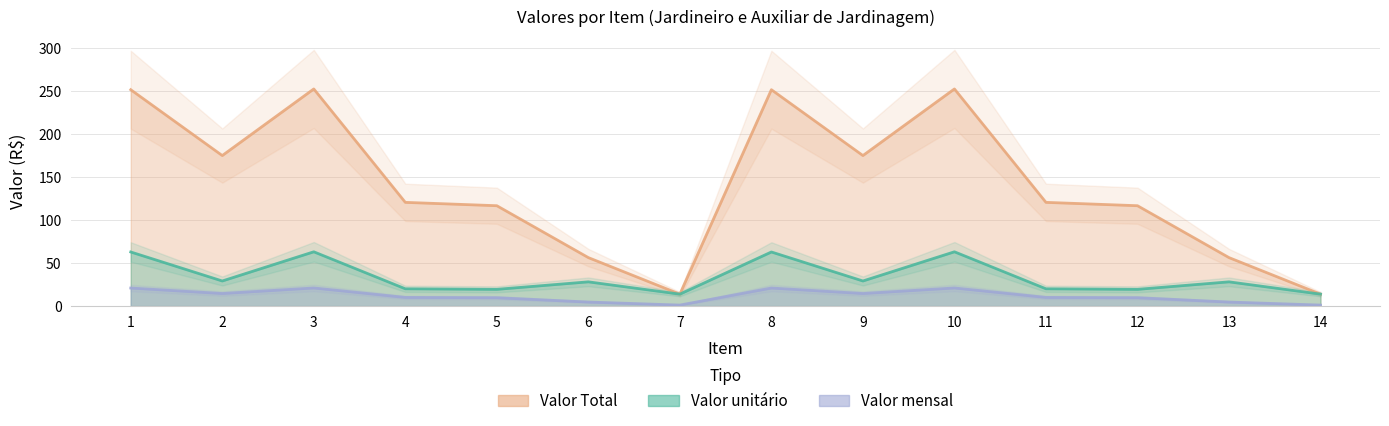

What is the maximum value shown in the chart?

252.5